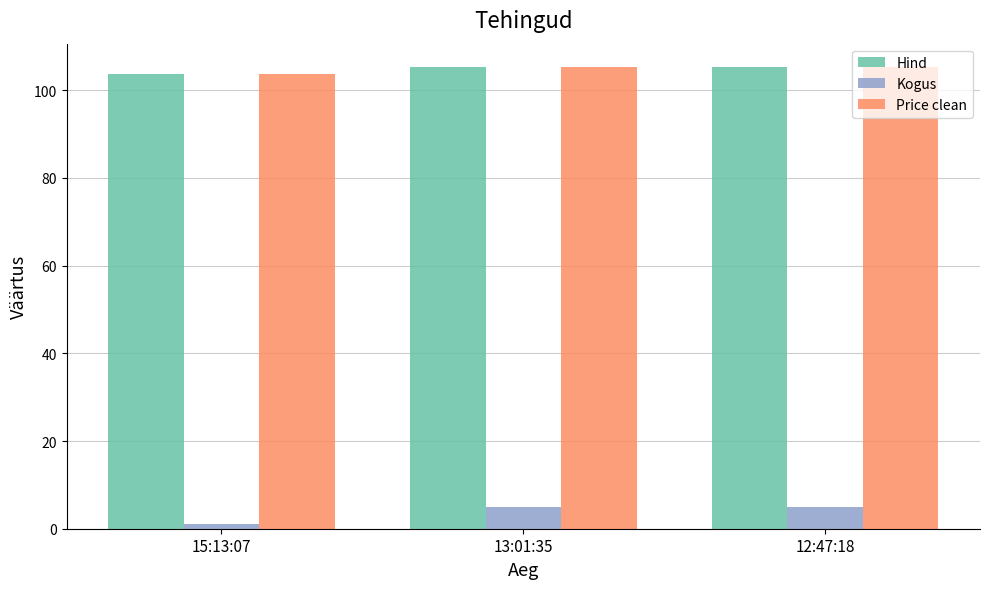

What is the sum of the Hind values at 15:13:07 and 12:47:18?

209.0